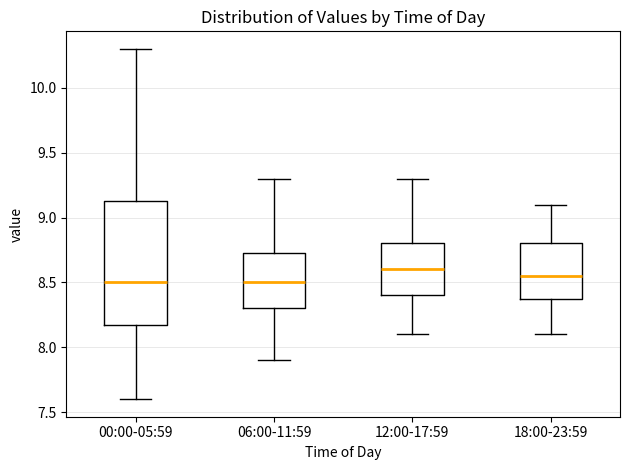

Where does the lower whisker of the box for 12:00-17:59 end on the y-axis? The values are not printed on the chart, so give them approximately, as read against the axis.

8.10